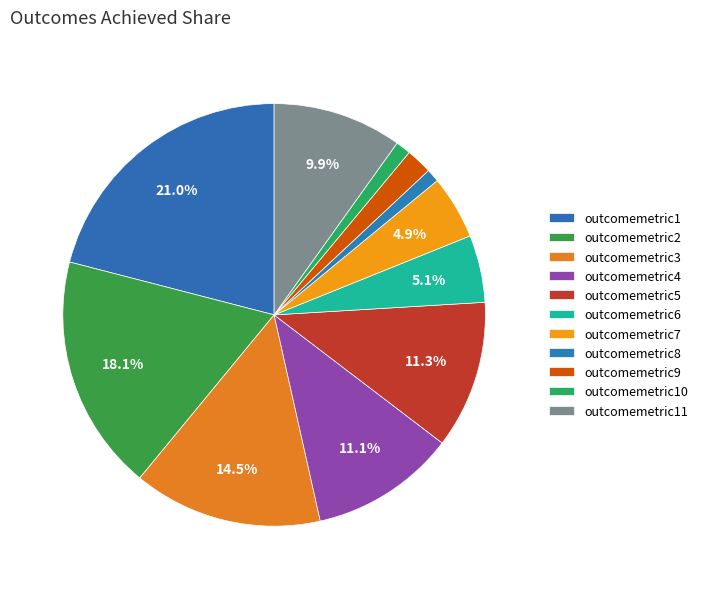

Which slice is the smallest?

outcomemetric8